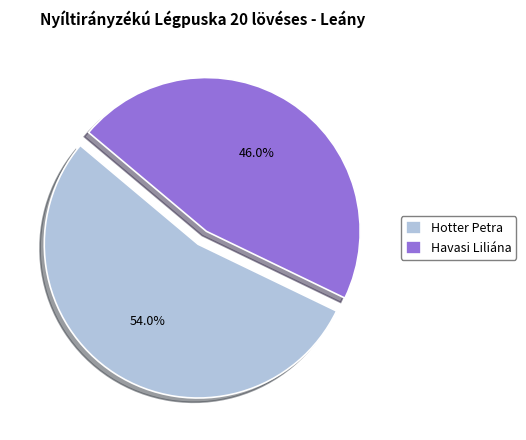

To the nearest percent, what is the combined percentage of Havasi Liliána and Hotter Petra?

100%